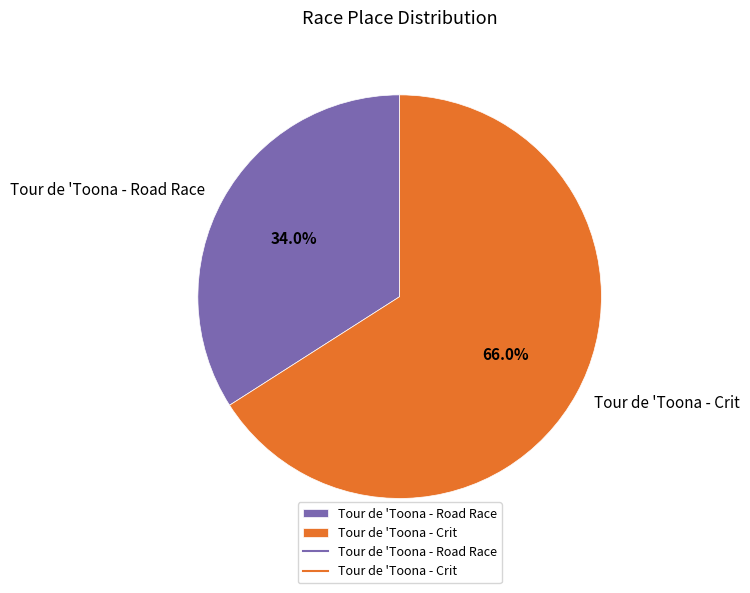

Is there any slice that represents more than half of the pie?

Yes